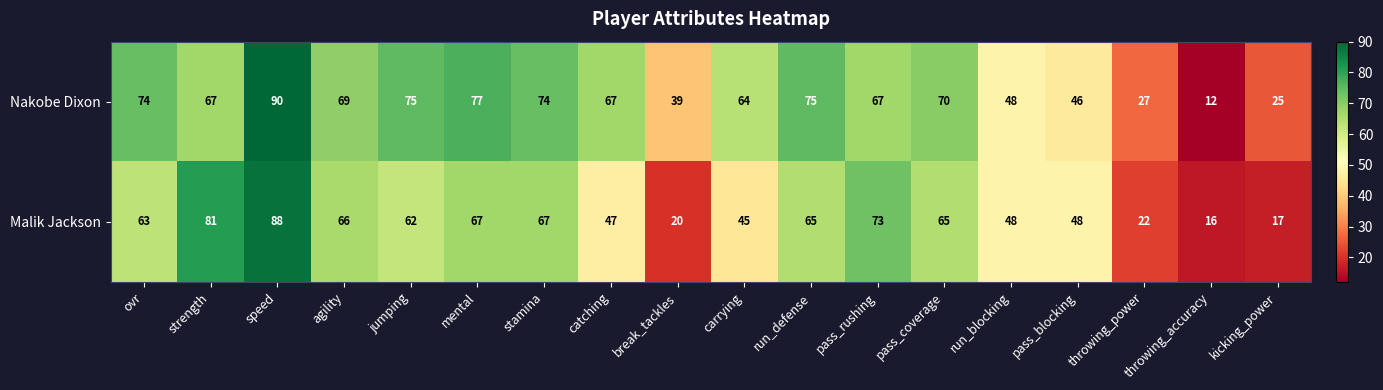

The Malik Jackson series shows 106 at mental. True or false?

False